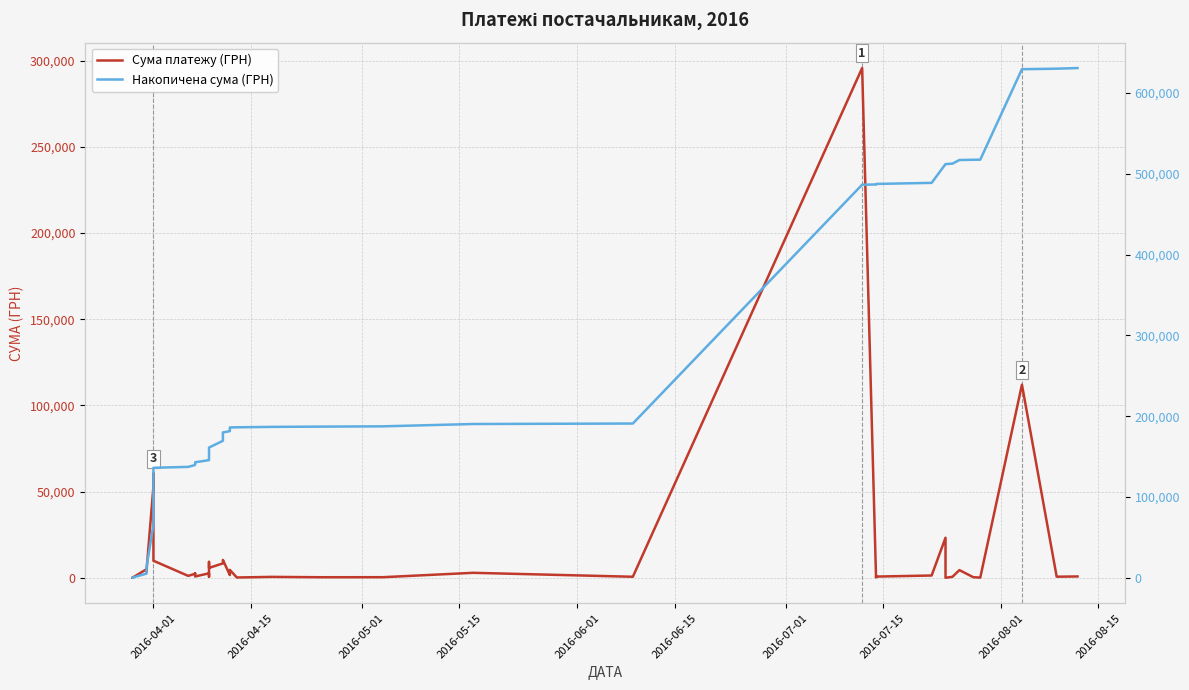

What is the average value of the Сума платежу (ГРН) series?

15774.4